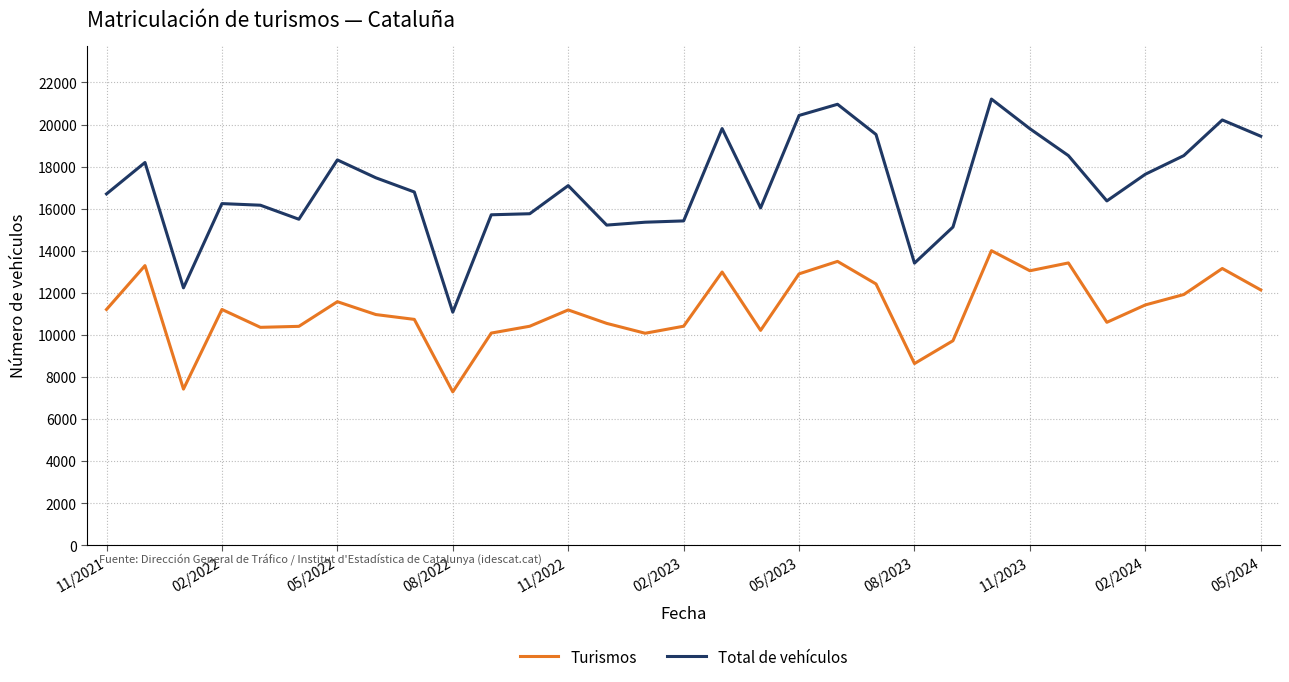

Which series has the widest spread of values?

Total de vehículos